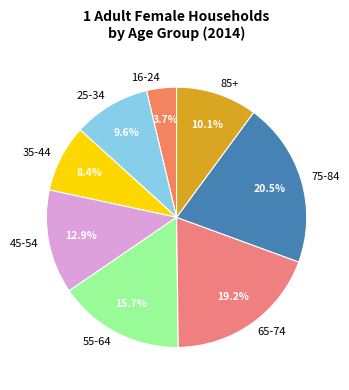

Does 55-64 represent more than half of the total?

No